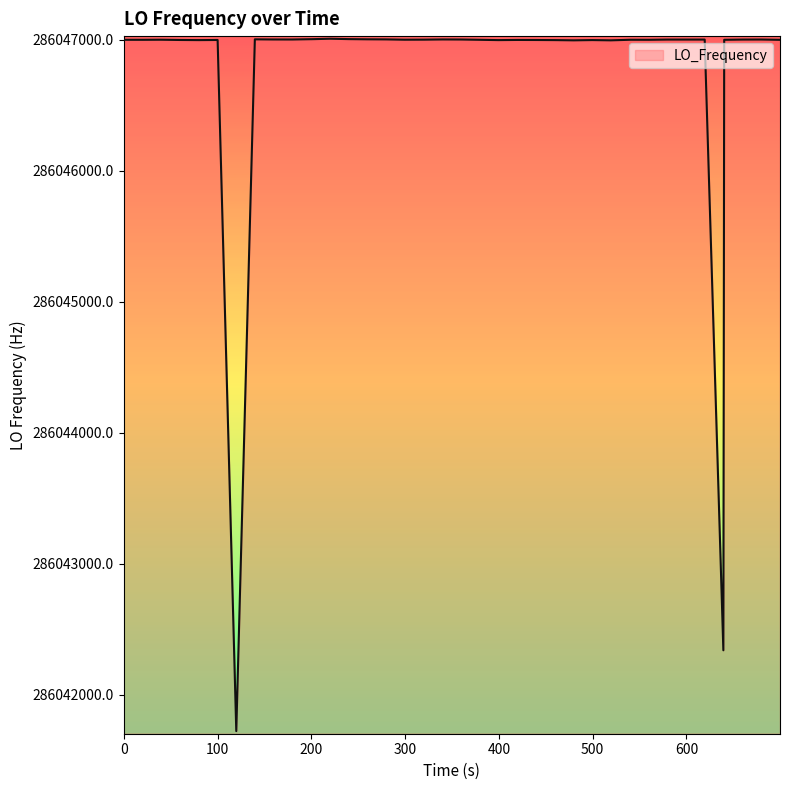

What is the difference between the maximum and minimum values?

5284.3